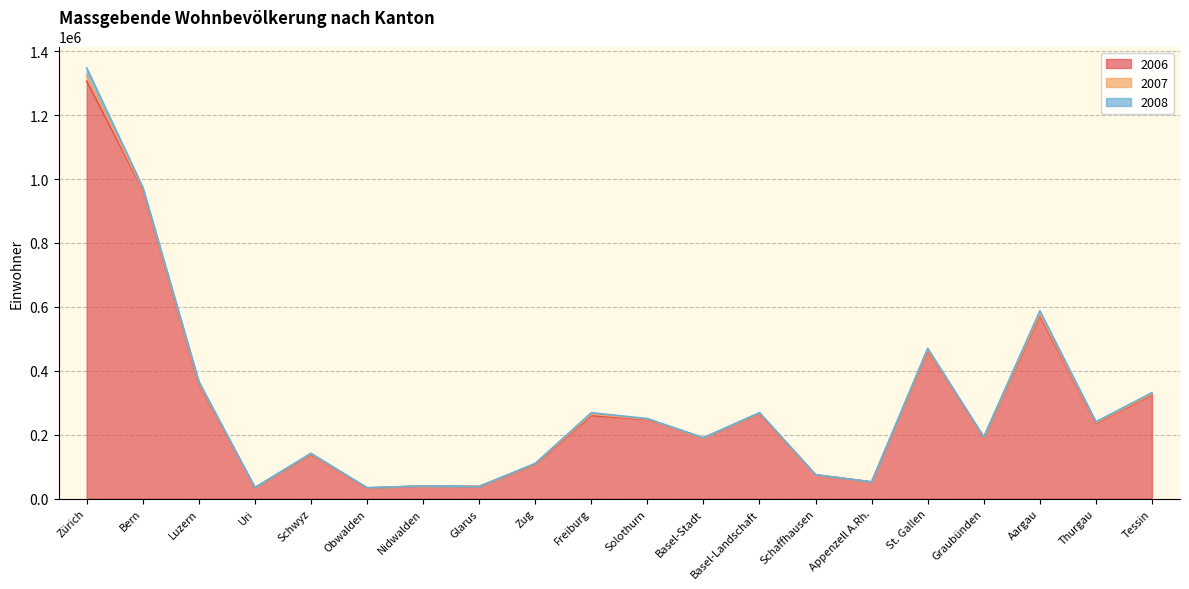

What value does the 2007 series have at Appenzell A.Rh.?

52345